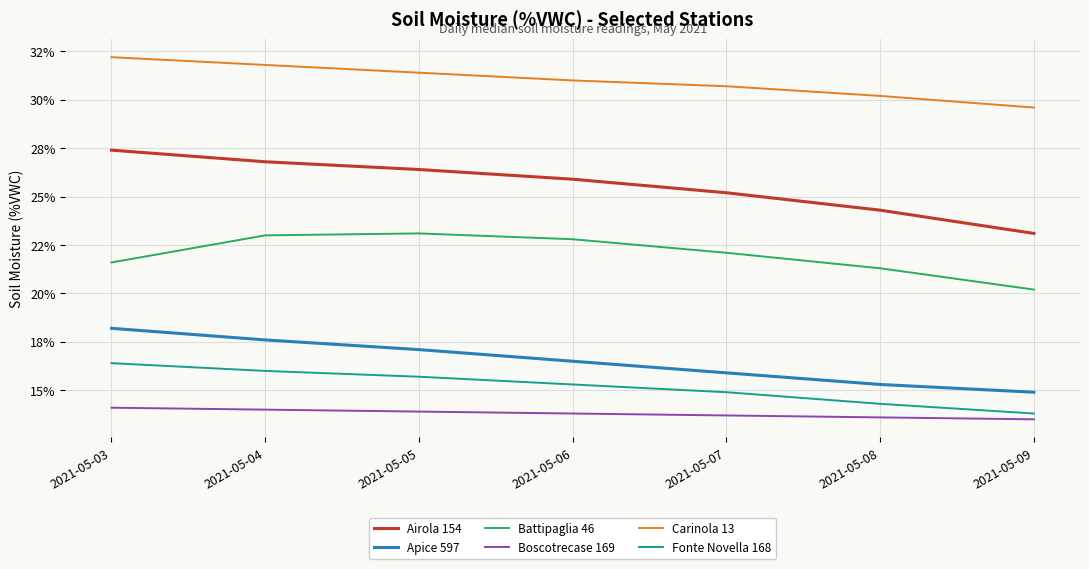

At how many categories does at least one series exceed 20?

7